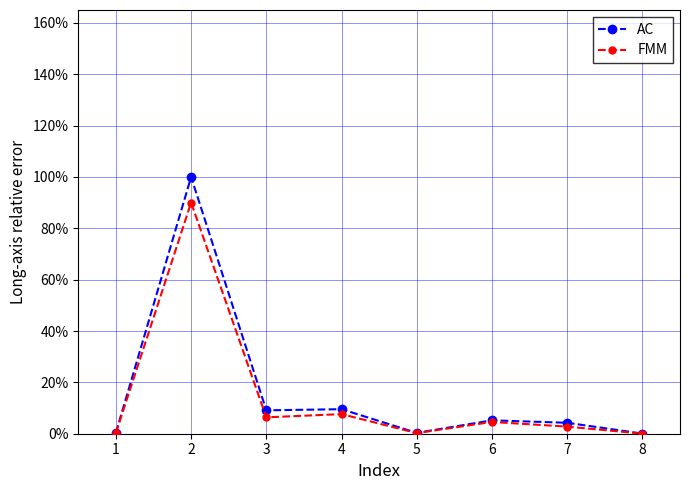

What are all the series names shown in the legend?

AC, FMM